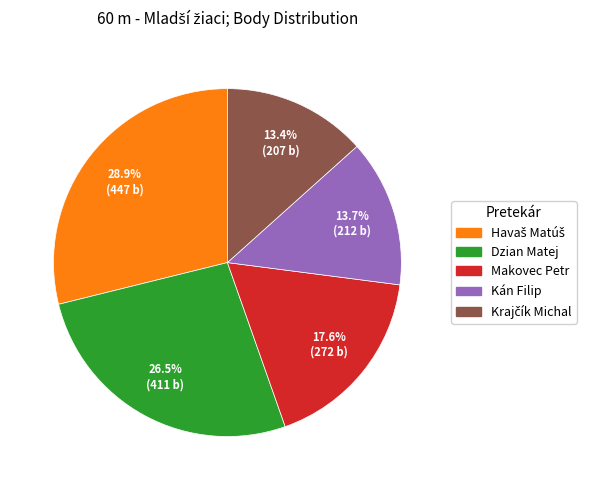

Does Kán Filip represent more than half of the total?

No